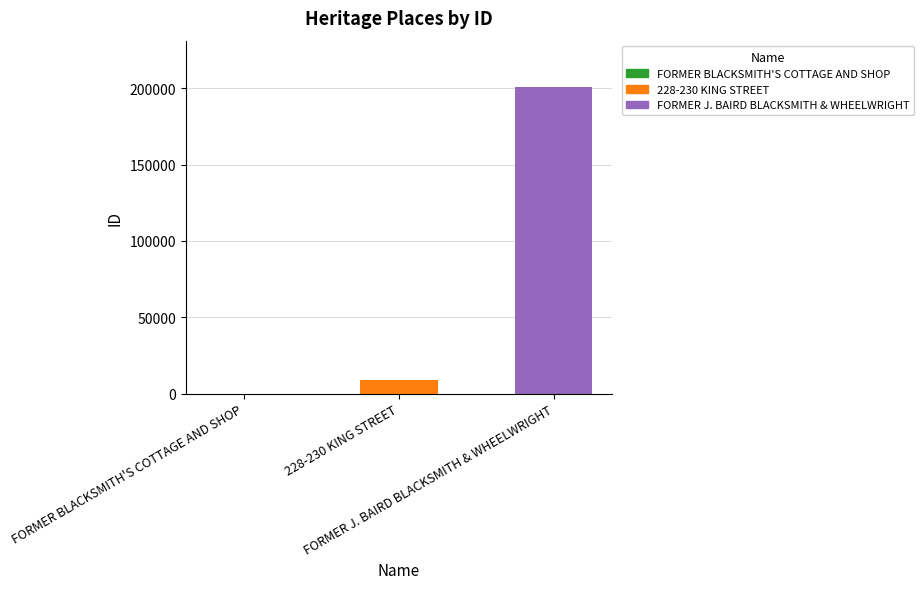

What is the difference between the values at FORMER J. BAIRD BLACKSMITH & WHEELWRIGHT and FORMER BLACKSMITH'S COTTAGE AND SHOP?

200971